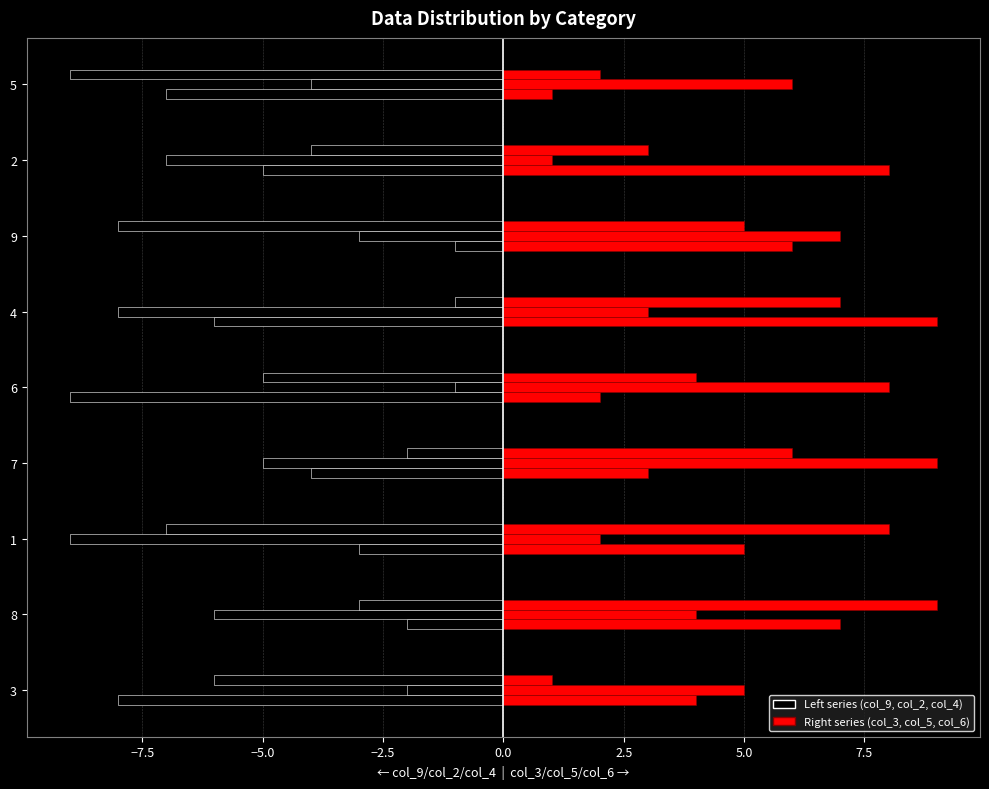

What is the value of the col_3 bar at the 4th from the left?

3